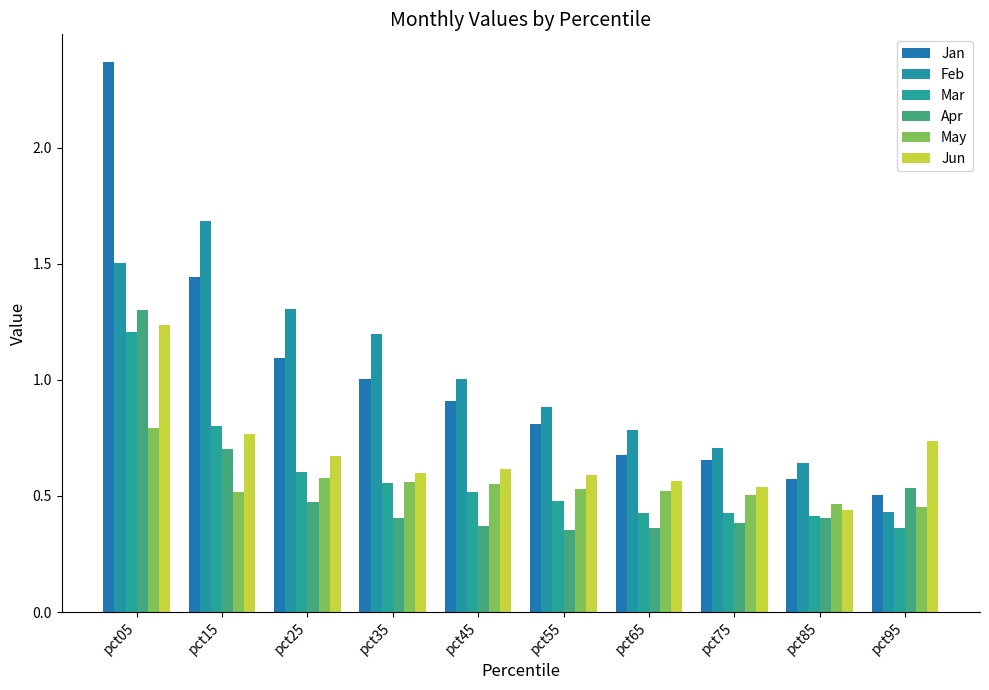

What is the sum of the Mar values at pct75 and pct15?

1.2